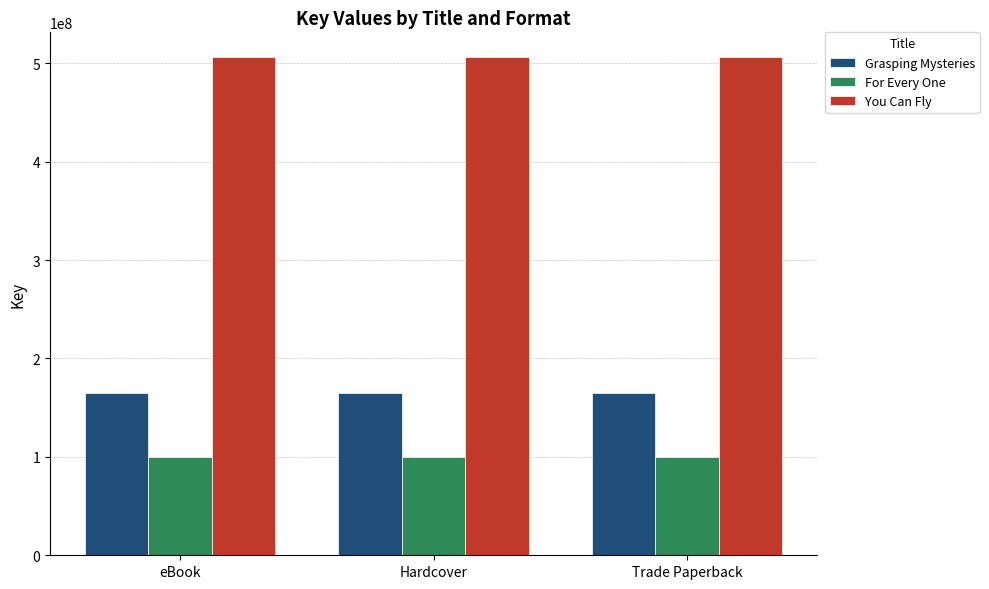

The value of Grasping Mysteries at Trade Paperback is 75882585. True or false?

False